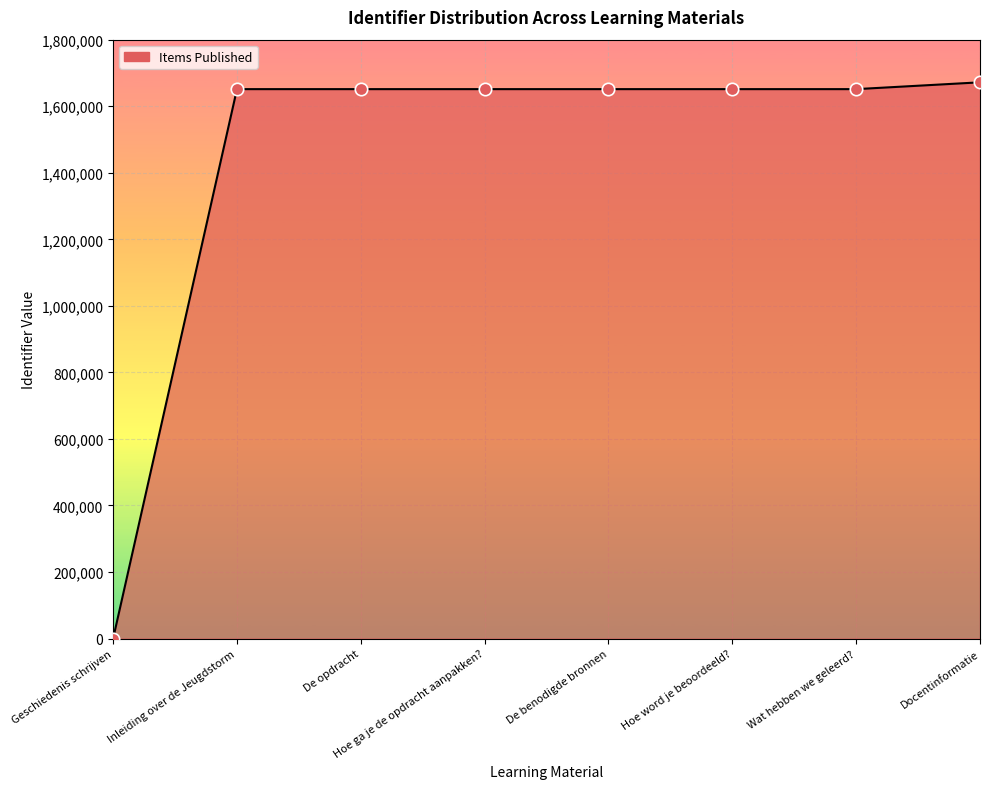

What is the ratio of the value at Inleiding over de Jeugdstorm to the value at De benodigde bronnen?

1.0